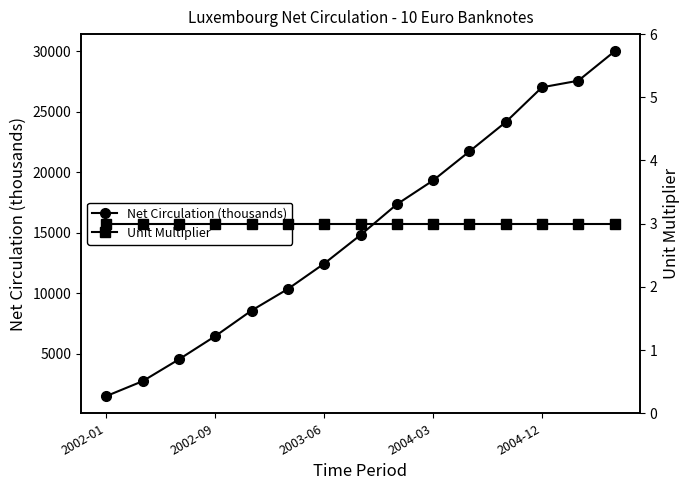

True or false: Net Circulation (thousands) has more than 2 interior local peaks.

False